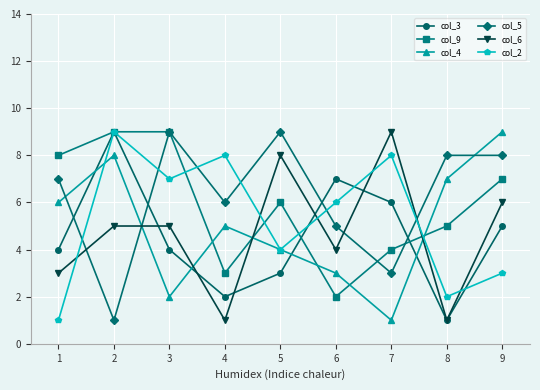

What is the value of the col_6 point at the 9th from the left?

6